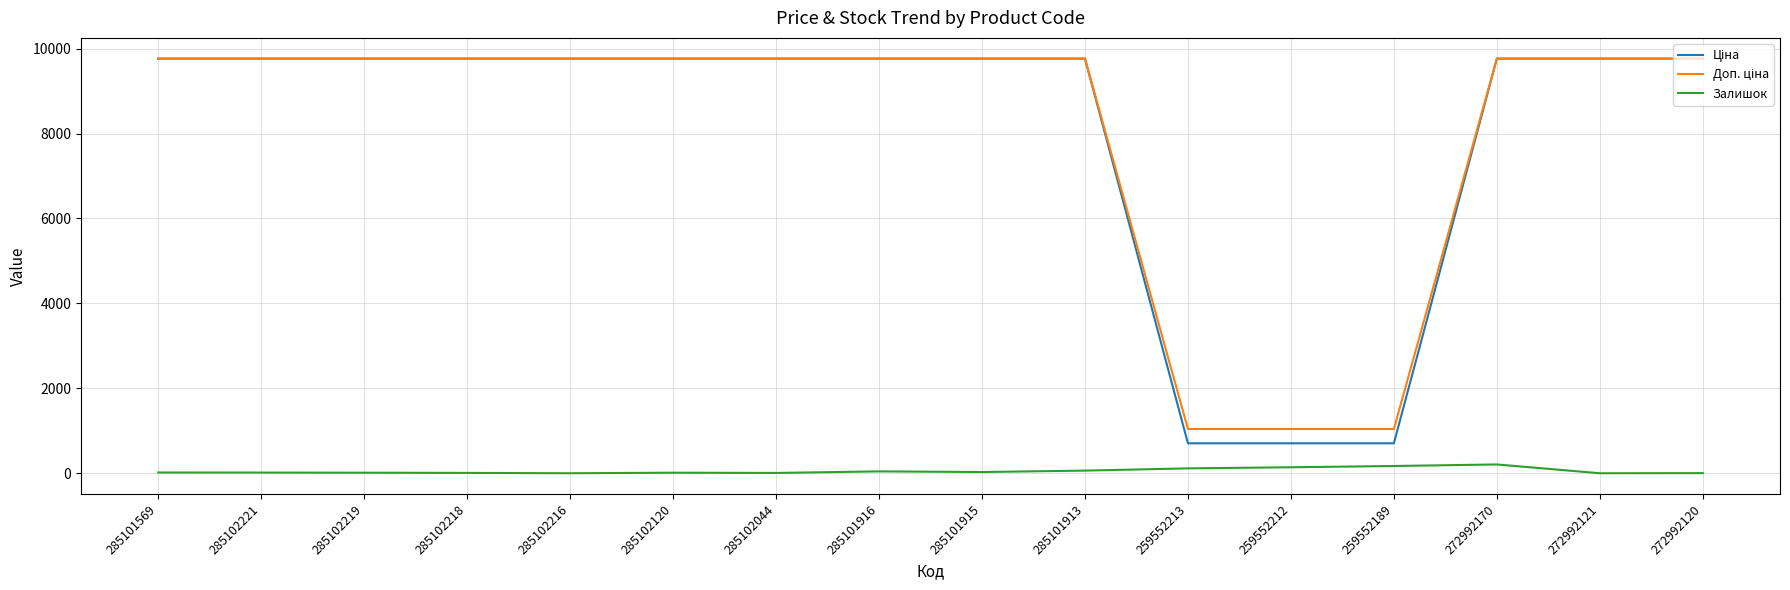

True or false: Залишок has a value of 115.0 at 259552213.

True